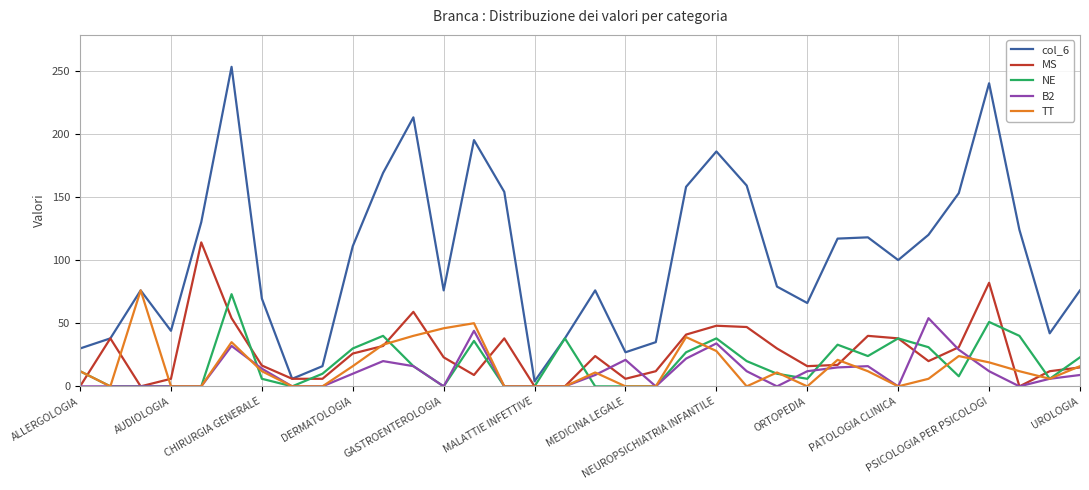

Which series has the largest total across all categories?

col_6